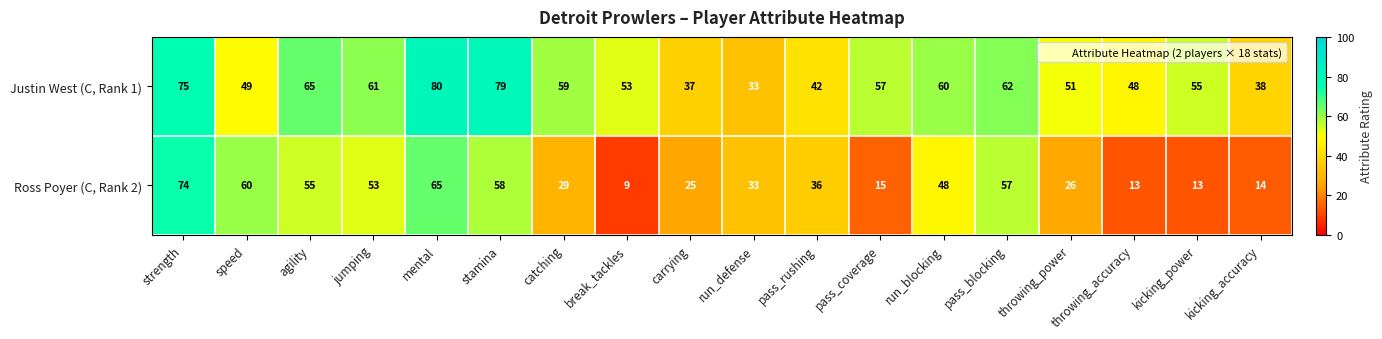

At throwing_power, list the series in order from largest to smallest.

Justin West (C, Rank 1), Ross Poyer (C, Rank 2)